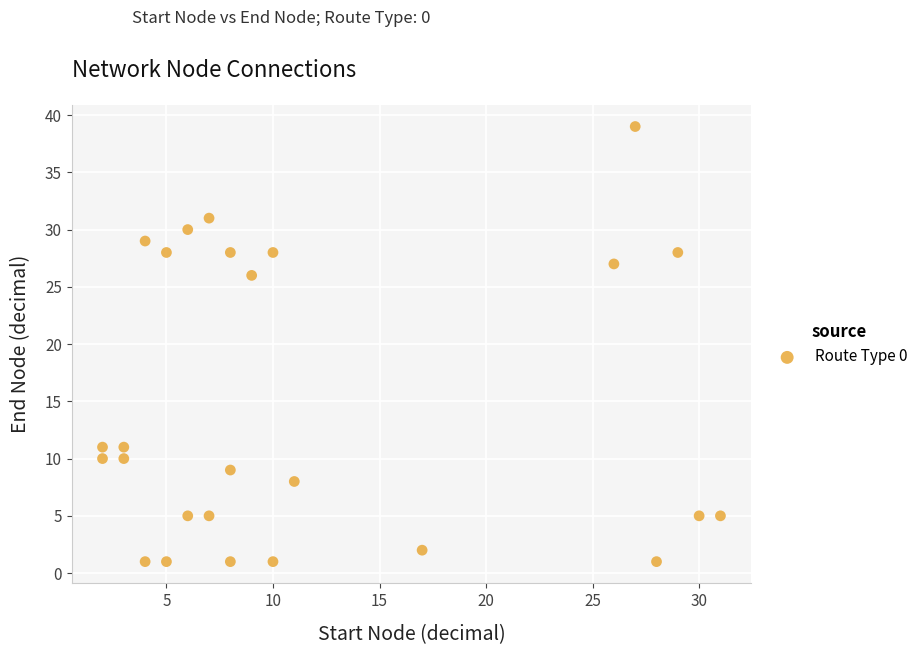

What is the range of X values (max minus min)?

29